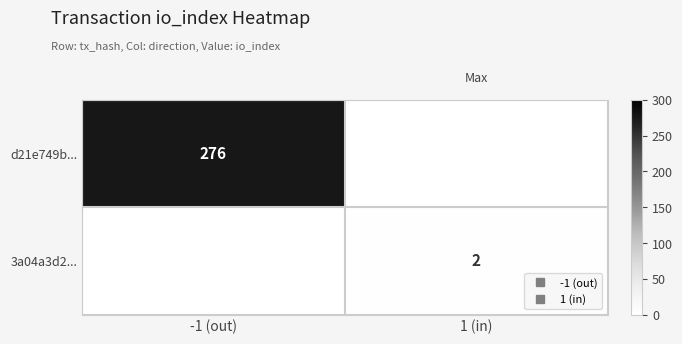

At 1 (in), list the series in order from smallest to largest.

d21e749b..., 3a04a3d2...